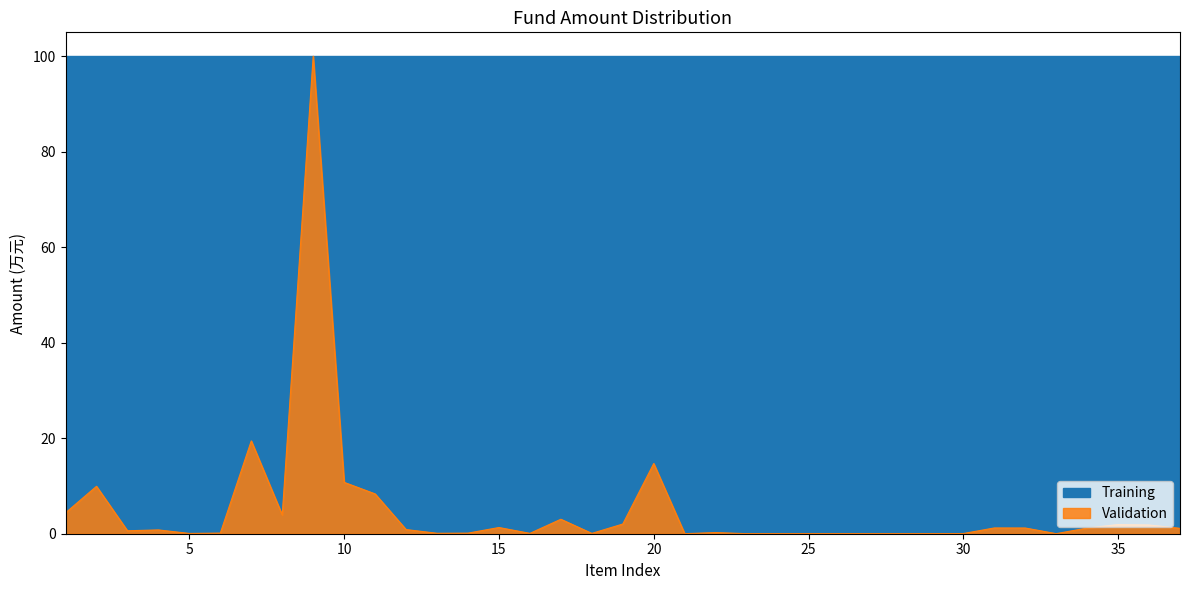

Read the value at 31.

1.2